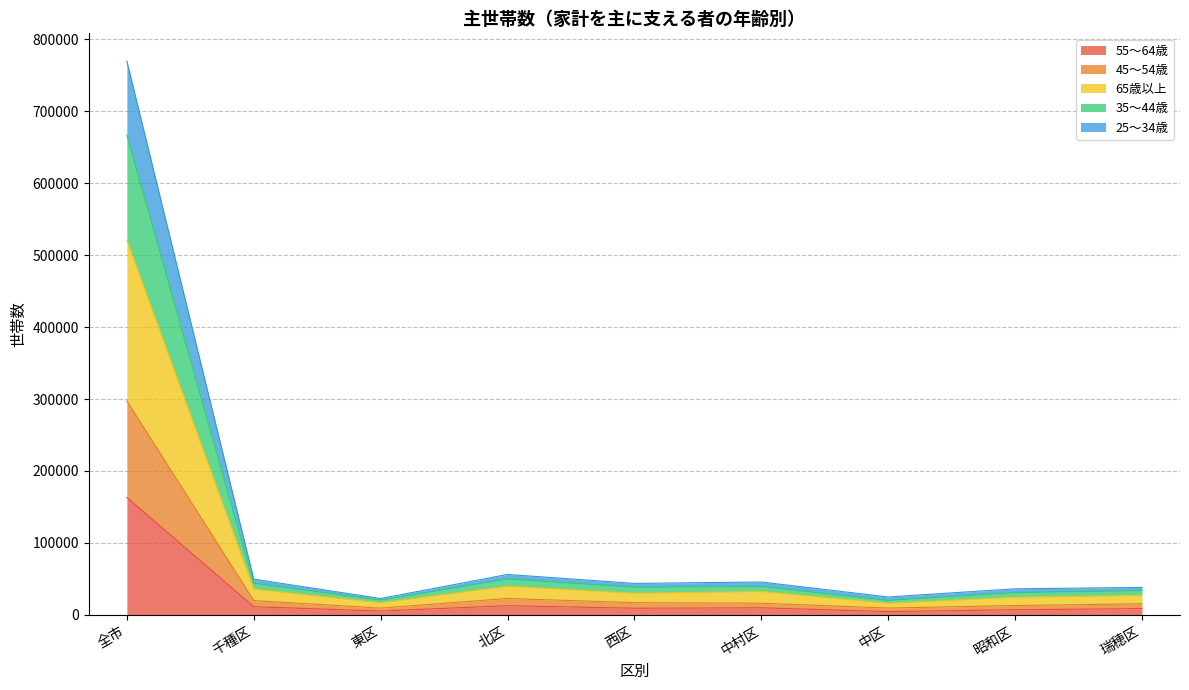

At which category is the sum across all series the highest?

全市